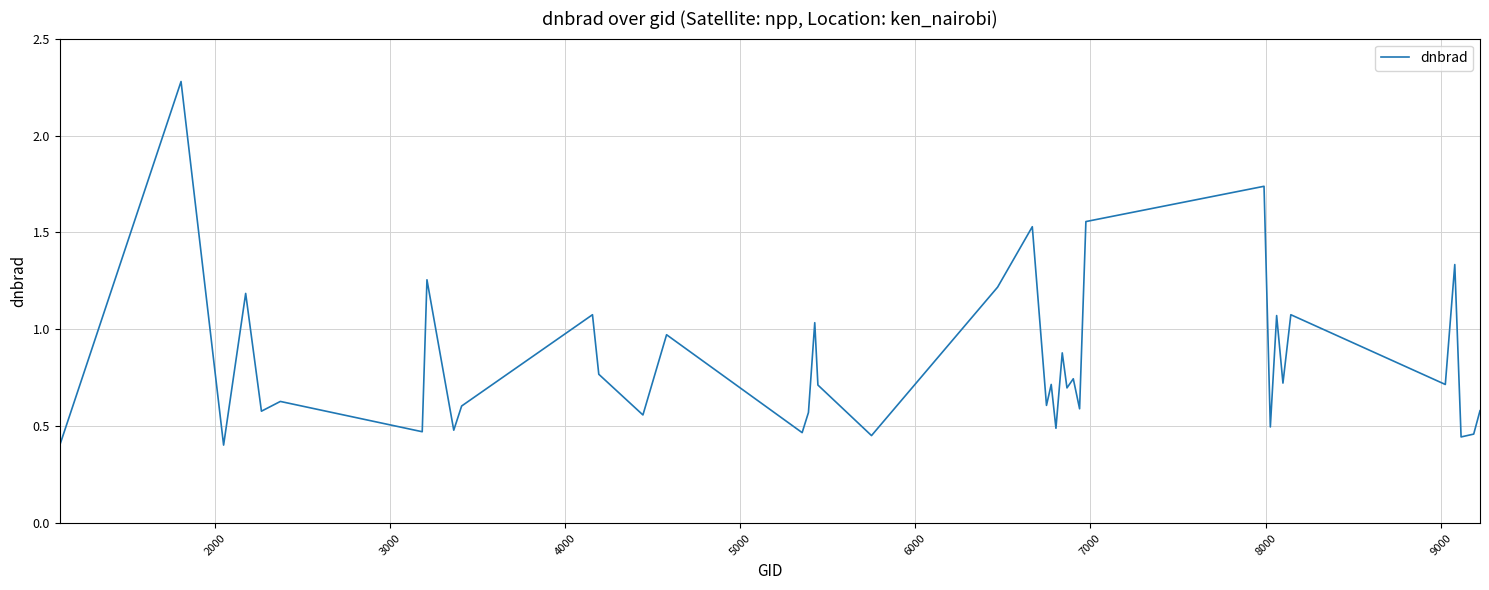

What is the maximum value shown in the chart?

2.3